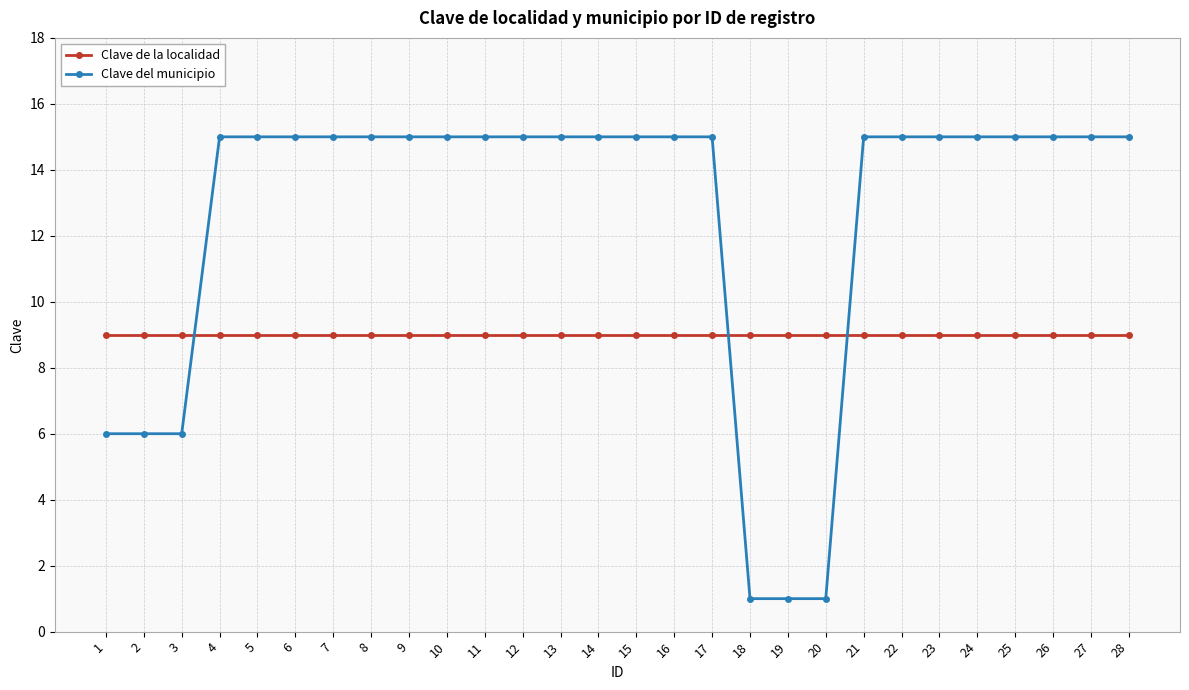

How many intersections are there between Clave de la localidad and Clave del municipio?

3